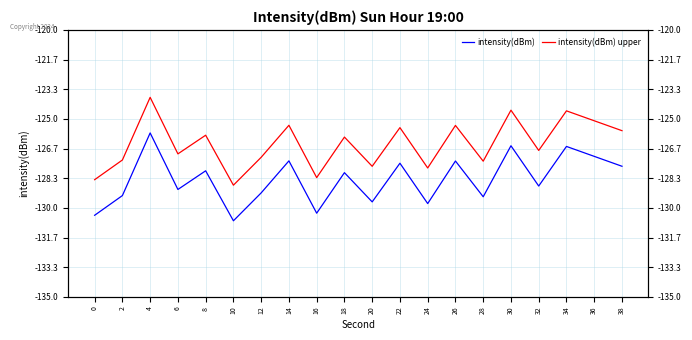

Where is the first local maximum for intensity(dBm) upper?

4